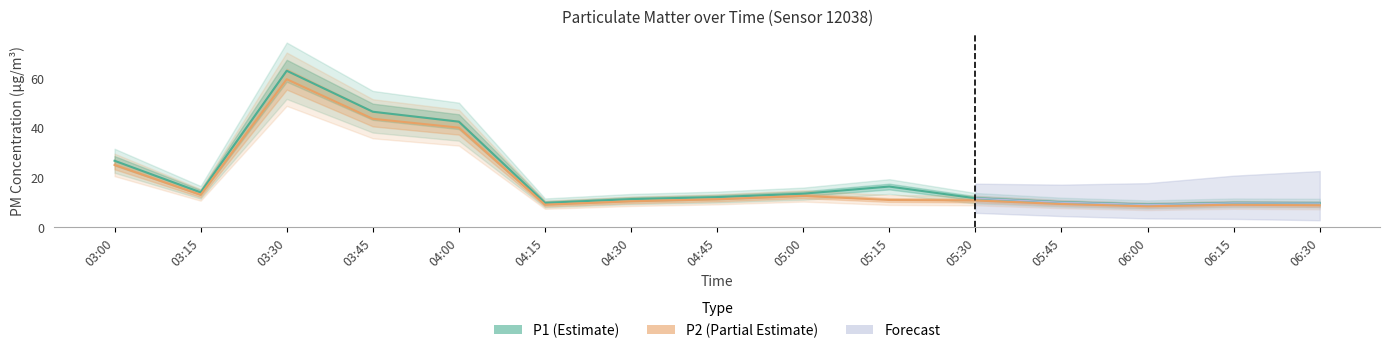

At which category does P1 (Estimate) reach its first local valley?

03:15